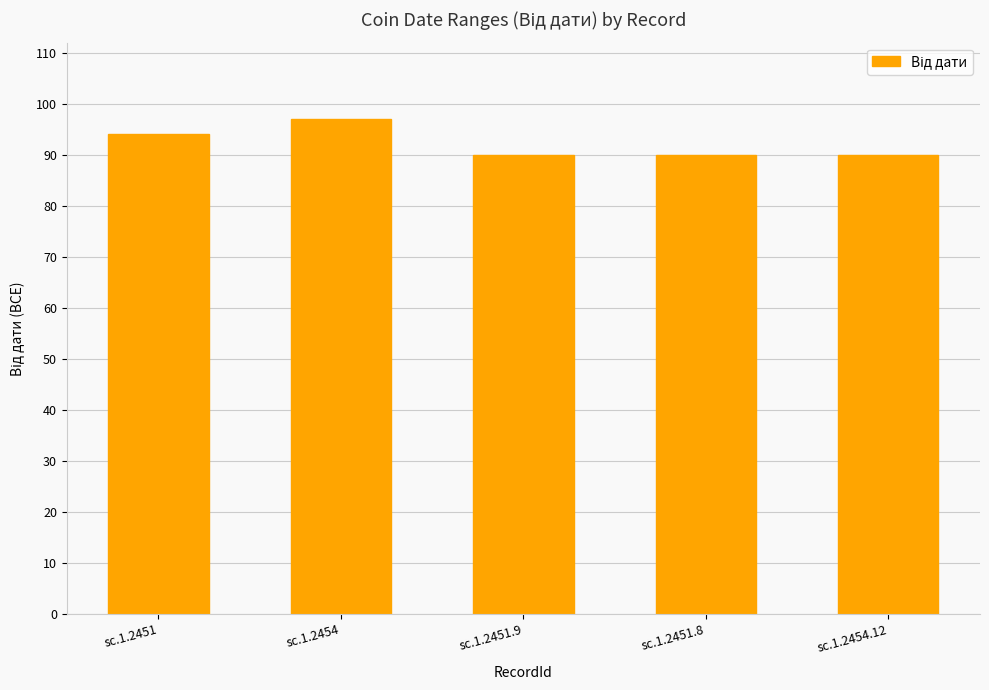

Reading left to right, what are all the values shown in this chart?

94	97	90	90	90